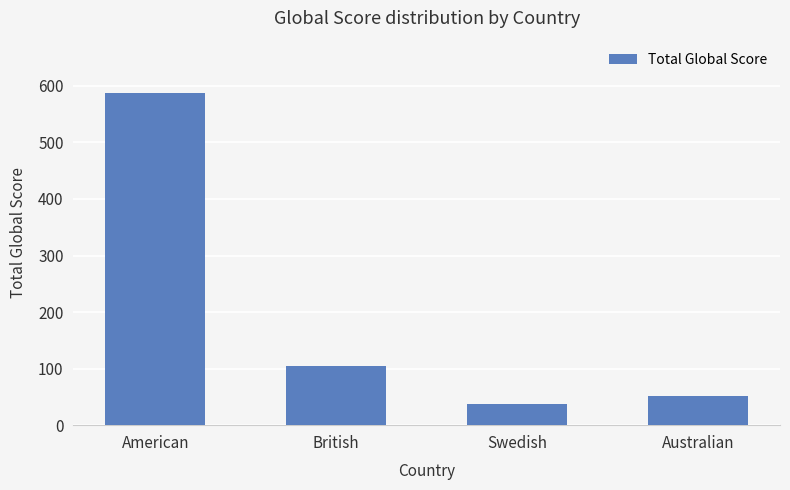

Which label corresponds to the largest value in the chart?

American